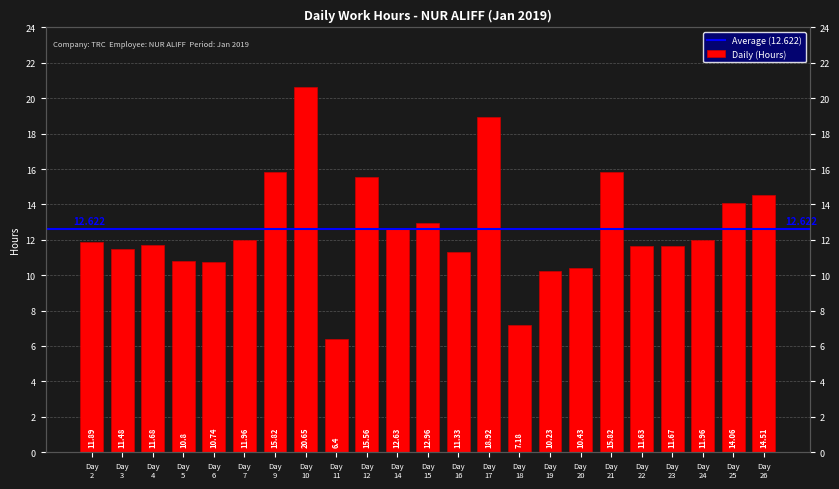

Is it true that the value at Day 18 is 7.2?

True